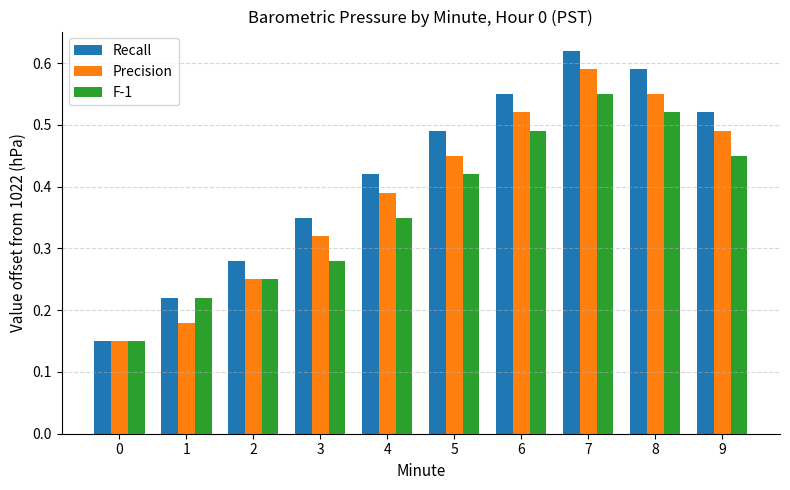

Which series has the largest range (max minus min)?

Recall